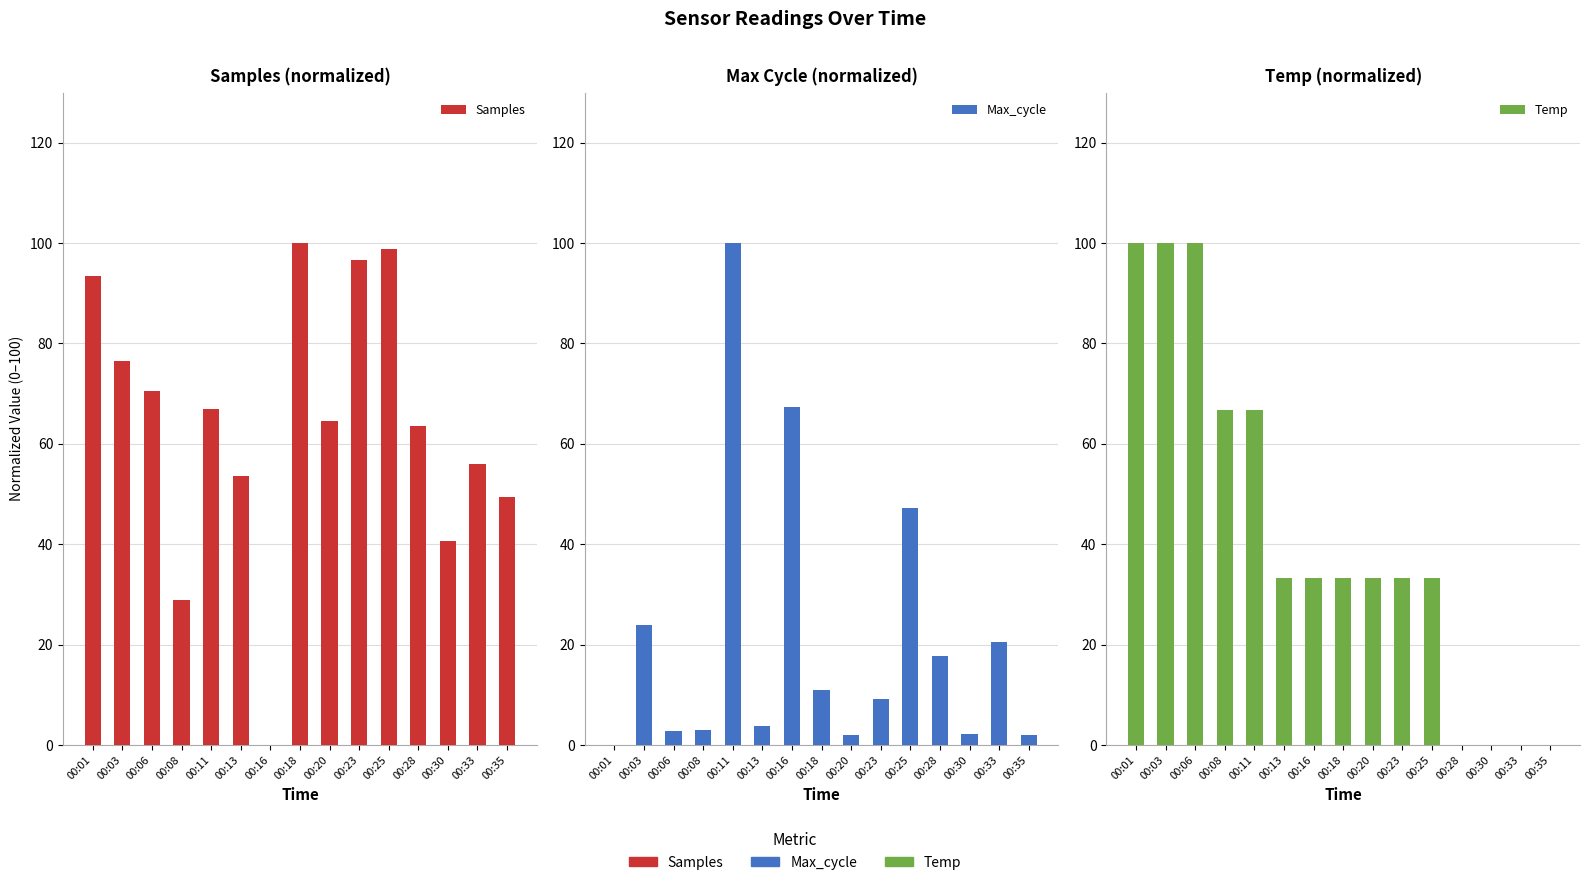

Reading right to left, extract all data points from this chart.

Samples: 49.3	55.9	40.6	63.5	98.9	96.7	64.5	100.0	0.0	53.6	67.0	28.9	70.5	76.5	93.5
Max_cycle: 2.0	20.6	2.3	17.8	47.2	9.1	2.0	10.9	67.3	3.8	100.0	3.0	2.8	23.9	0.0
Temp: 0.0	0.0	0.0	0.0	33.3	33.3	33.3	33.3	33.3	33.3	66.7	66.7	100.0	100.0	100.0